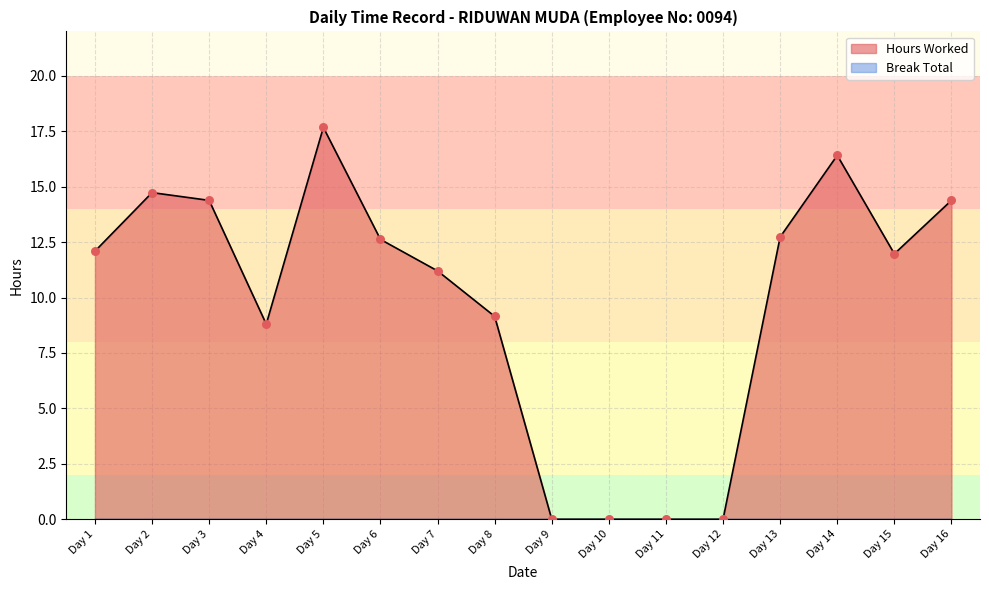

Between Day 11 and Day 6, which is larger?

Day 6